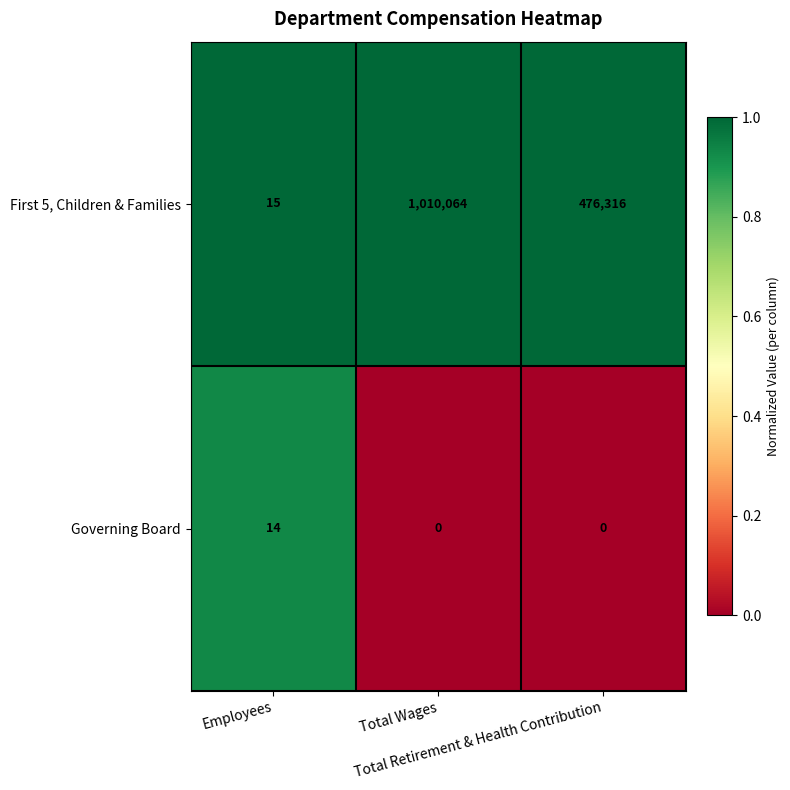

Rank the series by their maximum value, from lowest to highest.

Governing Board, First 5, Children & Families